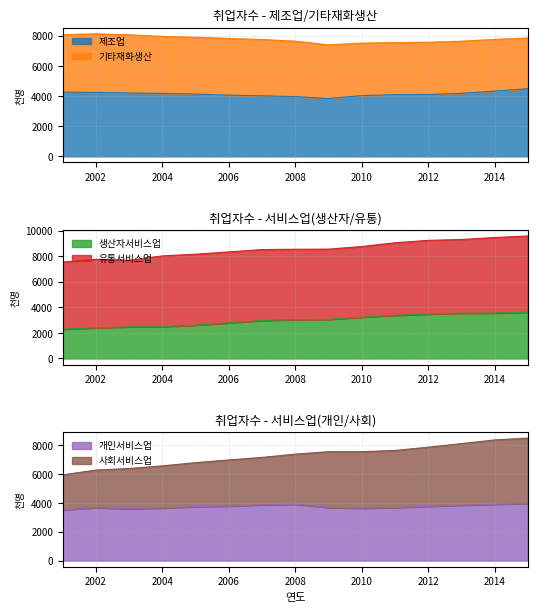

Which series has the largest range (max minus min)?

사회서비스업